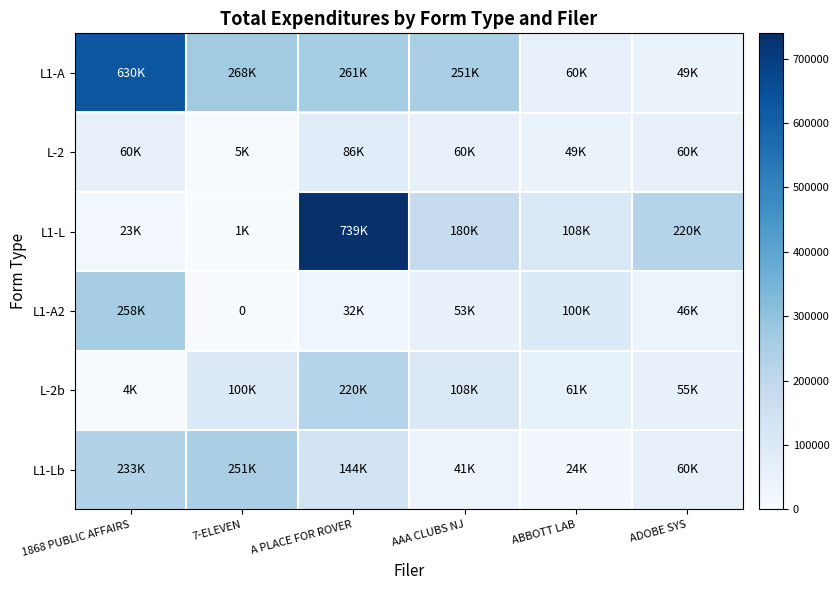

What value does the L-2 series have at 1868 PUBLIC AFFAIRS?

60000.0